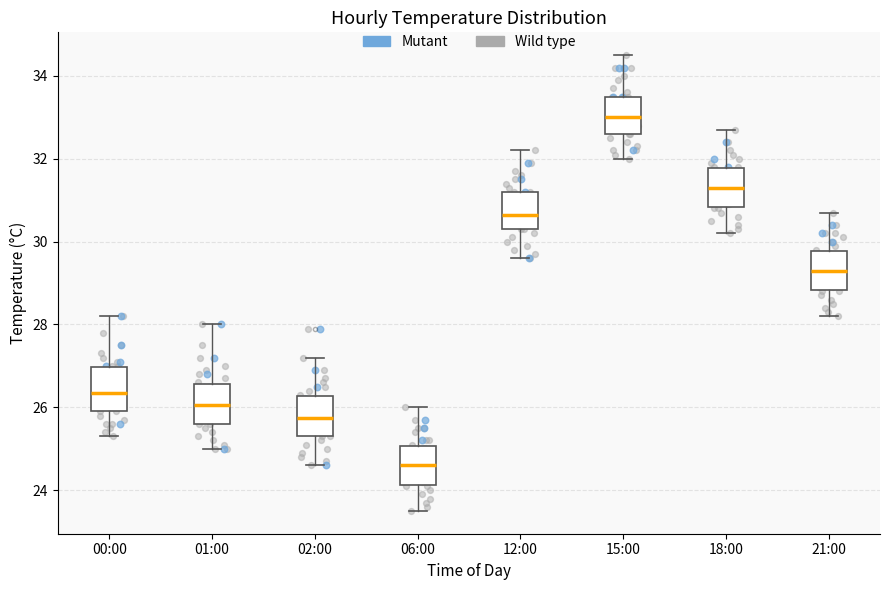

Where does the median line of the box for 06:00 sit on the y-axis? The values are not printed on the chart, so give them approximately, as read against the axis.

24.6